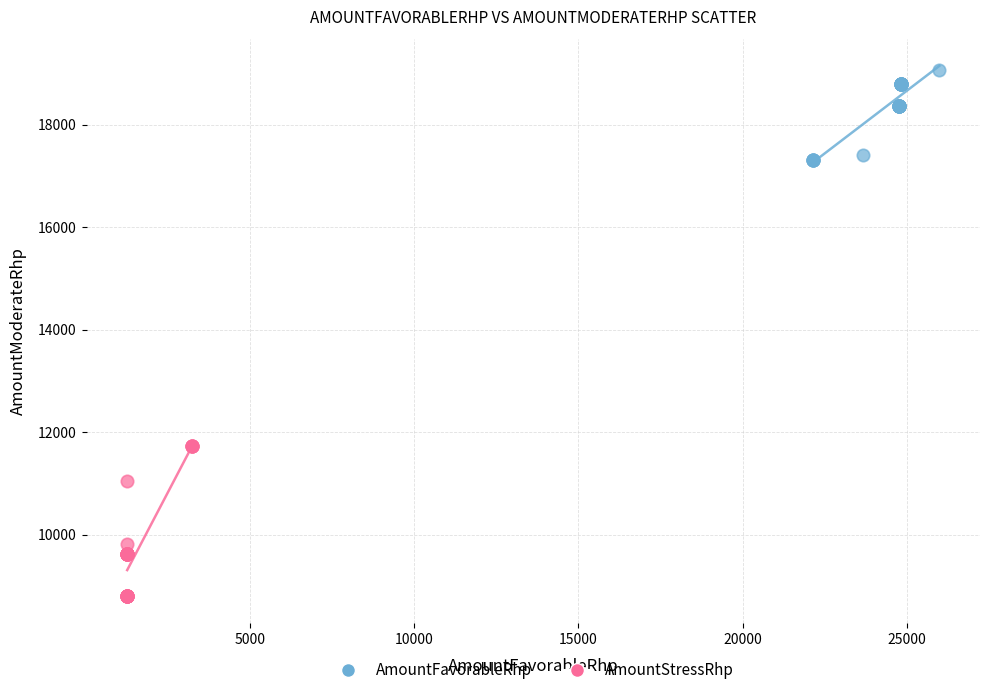

Which series has the largest Y range (max minus min)?

AmountStressRhp